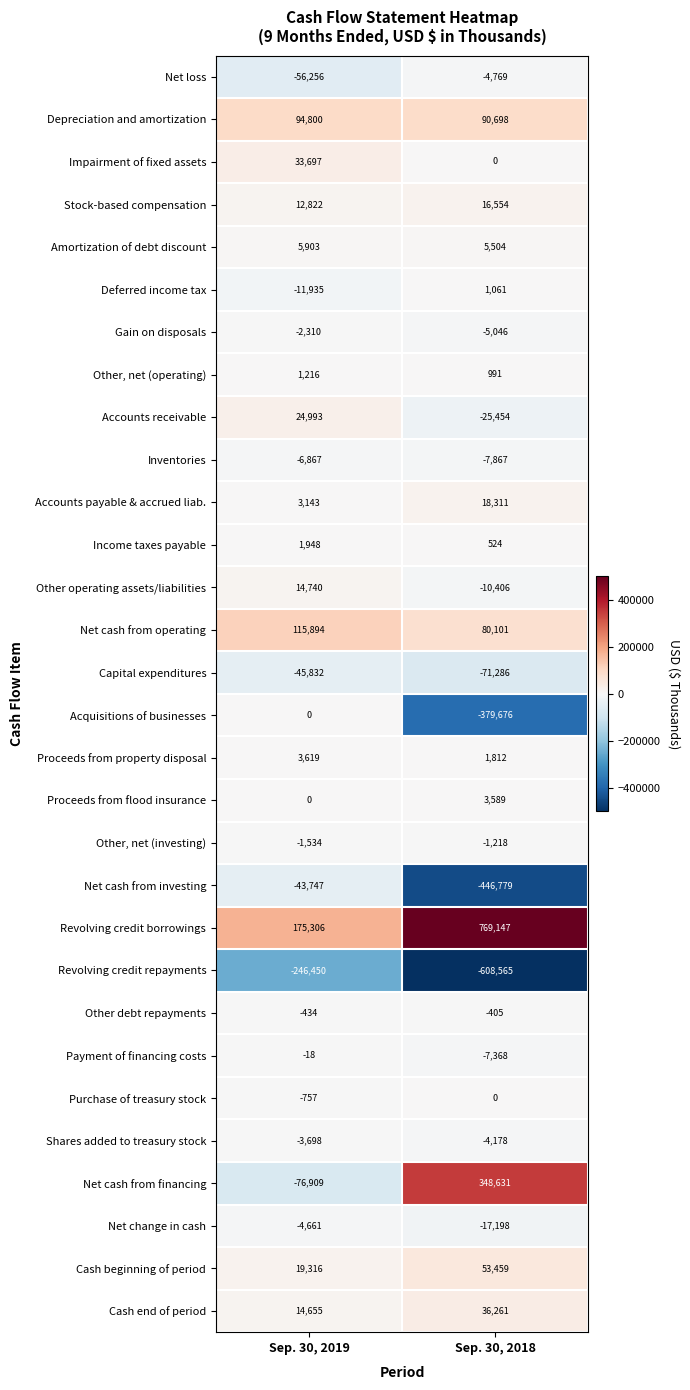

What is the average value of the Amortization of debt discount series?

5704